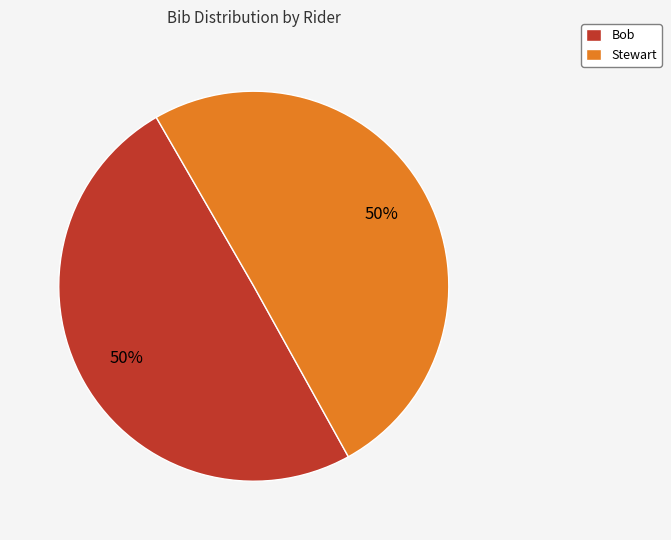

Approximately how many times larger is the value at Bob compared to Stewart?

1.0